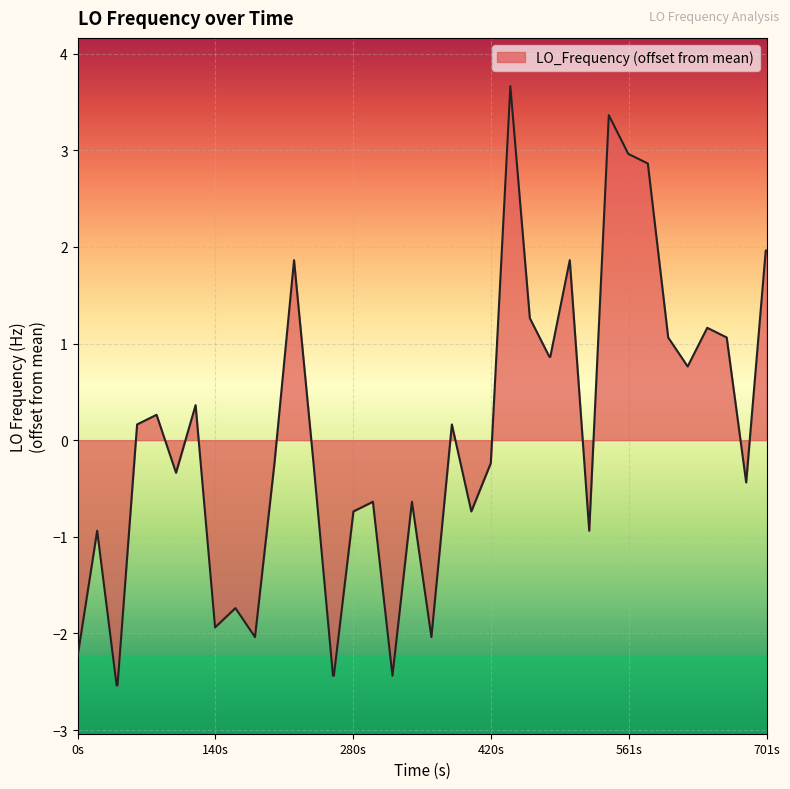

What is the difference between the maximum and minimum values?

6.2